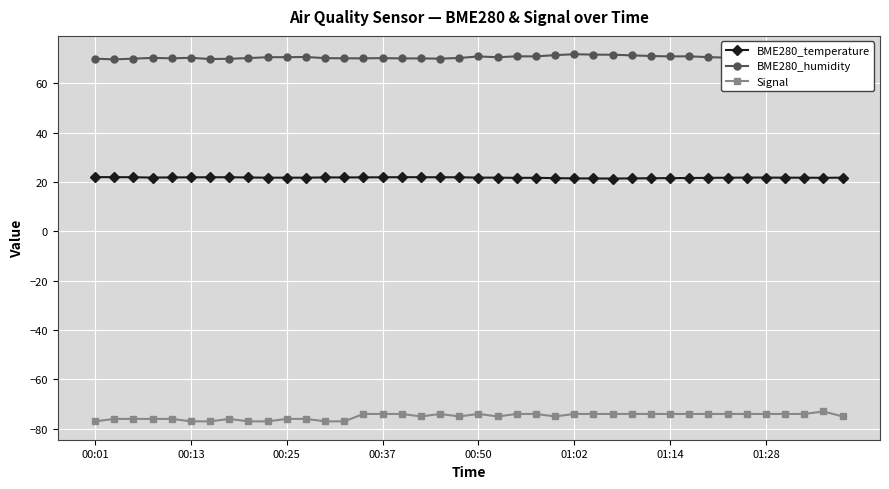

What is the average value of the BME280_temperature series?

21.8